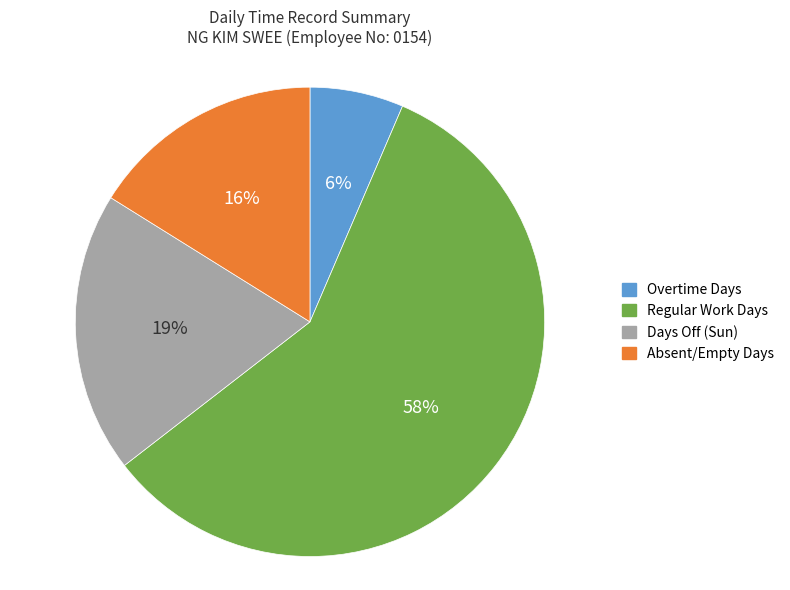

What is the smallest slice in the pie chart?

Overtime Days